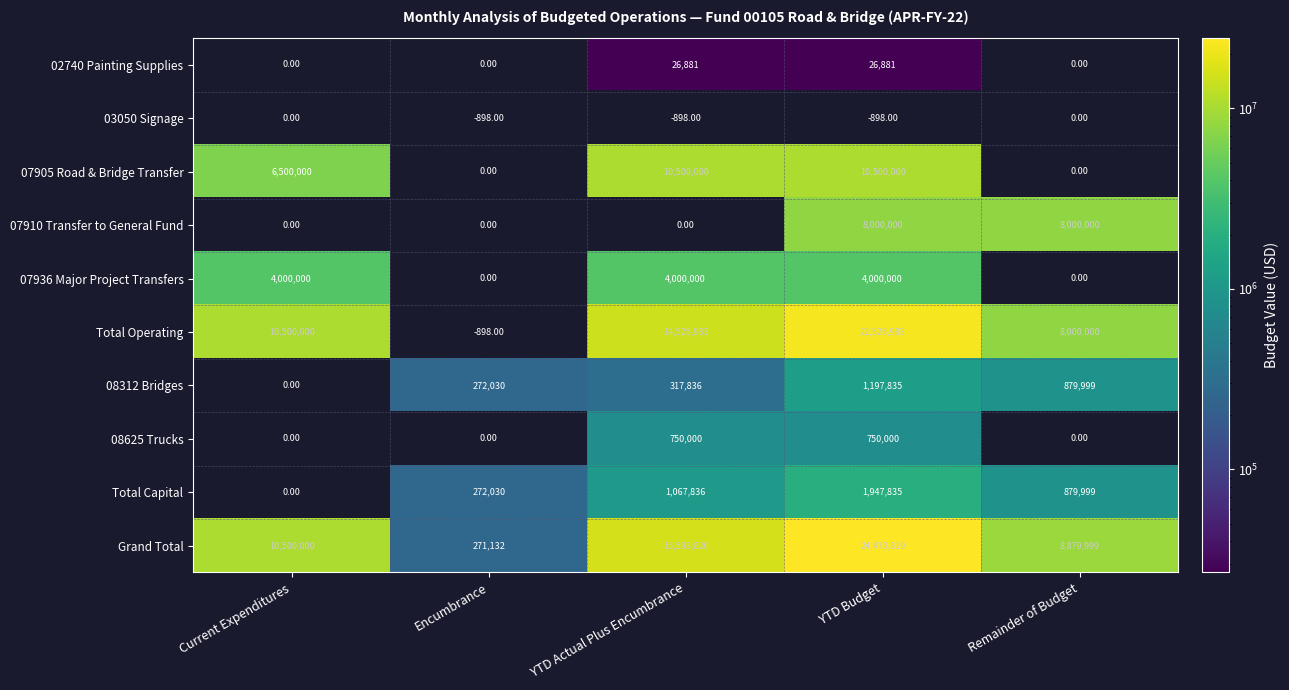

True or false: Total Capital has a value of 272030.3 at Encumbrance.

True